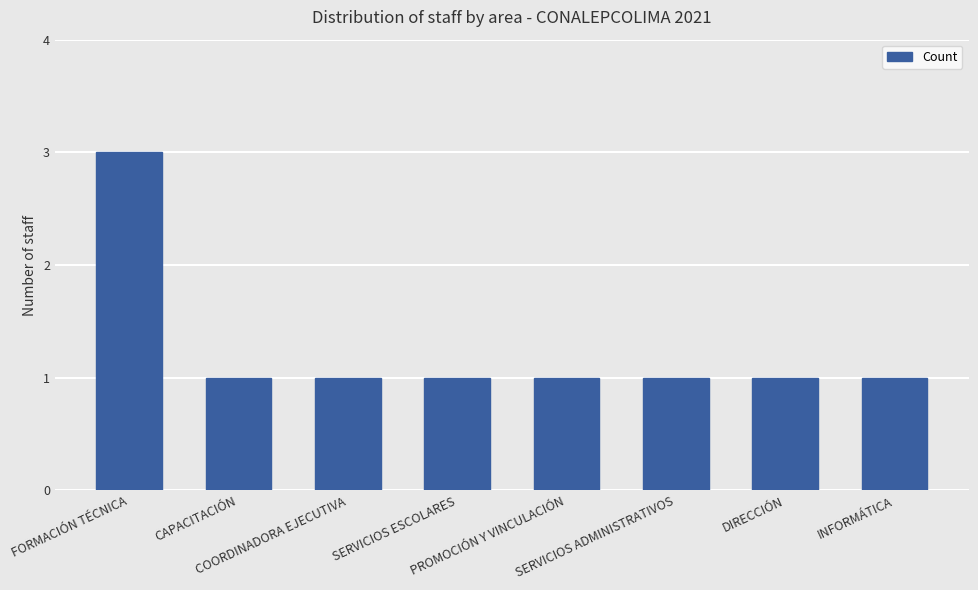

What is the maximum value shown in the chart?

3